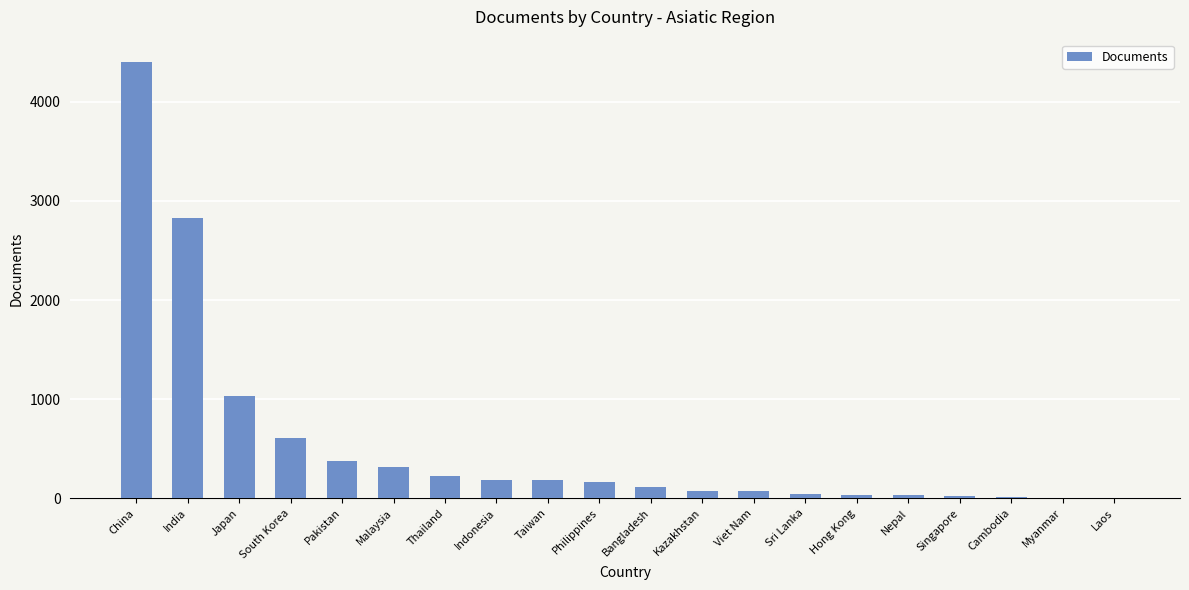

Is it true that the value at China is 6402?

False